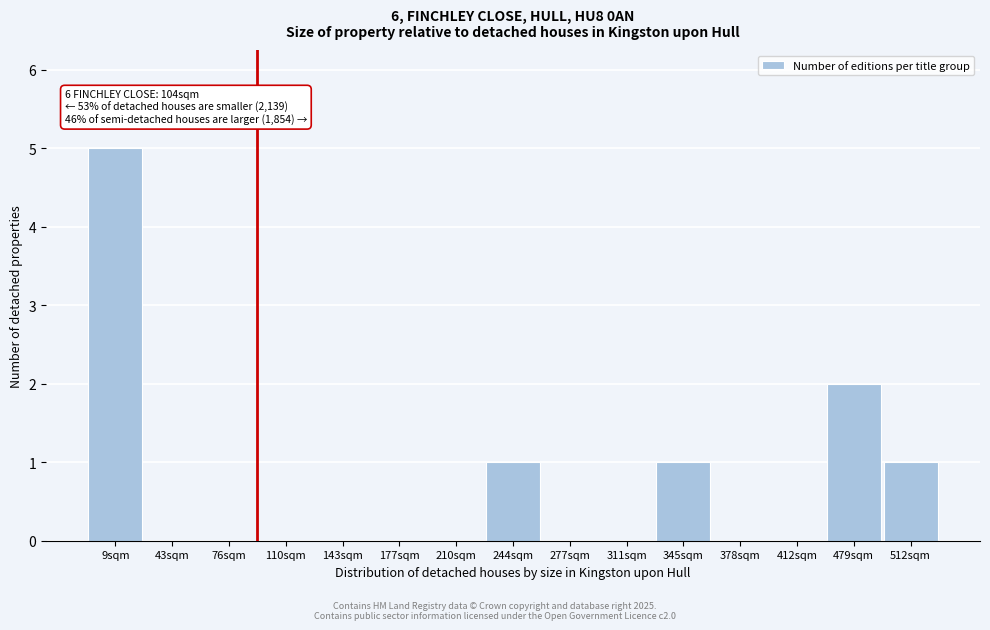

Reading right to left, extract all data points from this chart.

512sqm=1	479sqm=2	412sqm=0	378sqm=0	345sqm=1	311sqm=0	277sqm=0	244sqm=1	210sqm=0	177sqm=0	143sqm=0	110sqm=0	76sqm=0	43sqm=0	9sqm=5